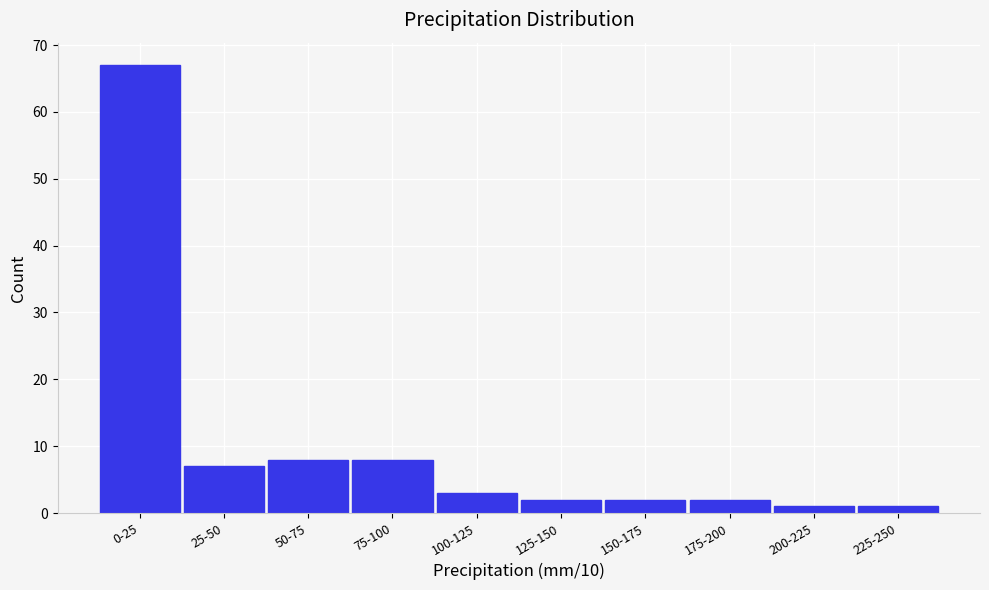

Reading left to right, extract all data points from this chart.

67	7	8	8	3	2	2	2	1	1